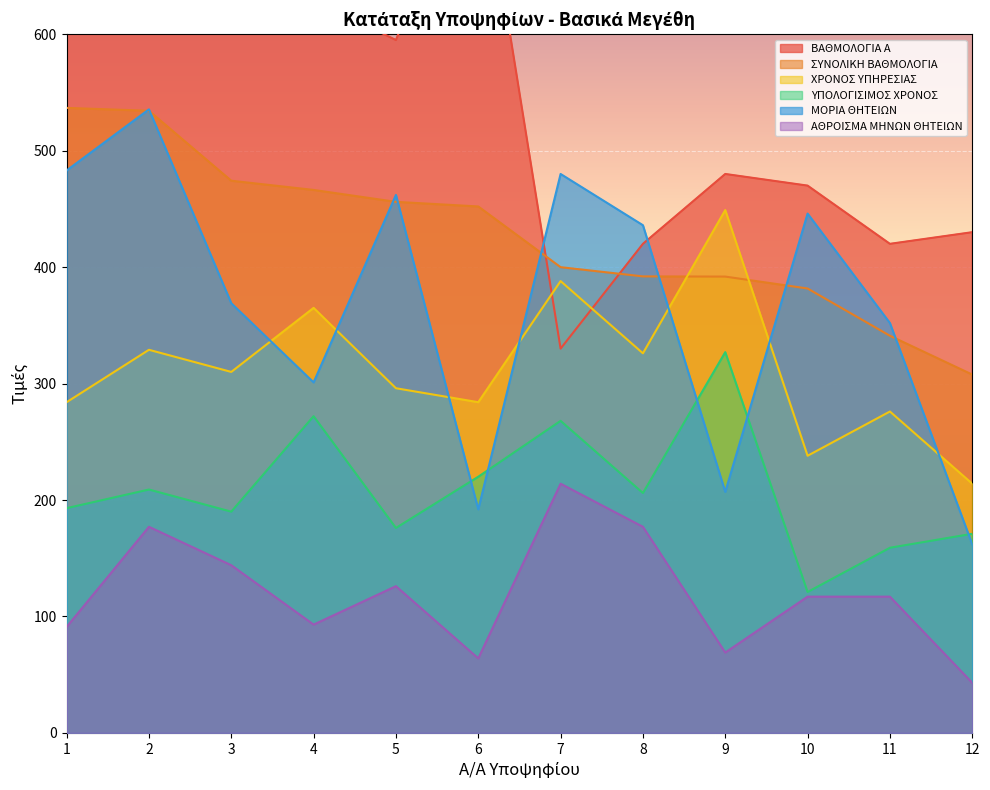

What is the minimum value shown in the chart?

43.0